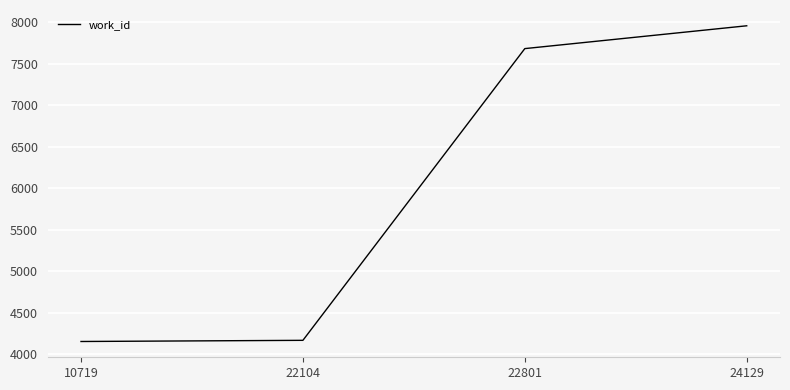

Does the chart display data point markers on the line(s)?

No